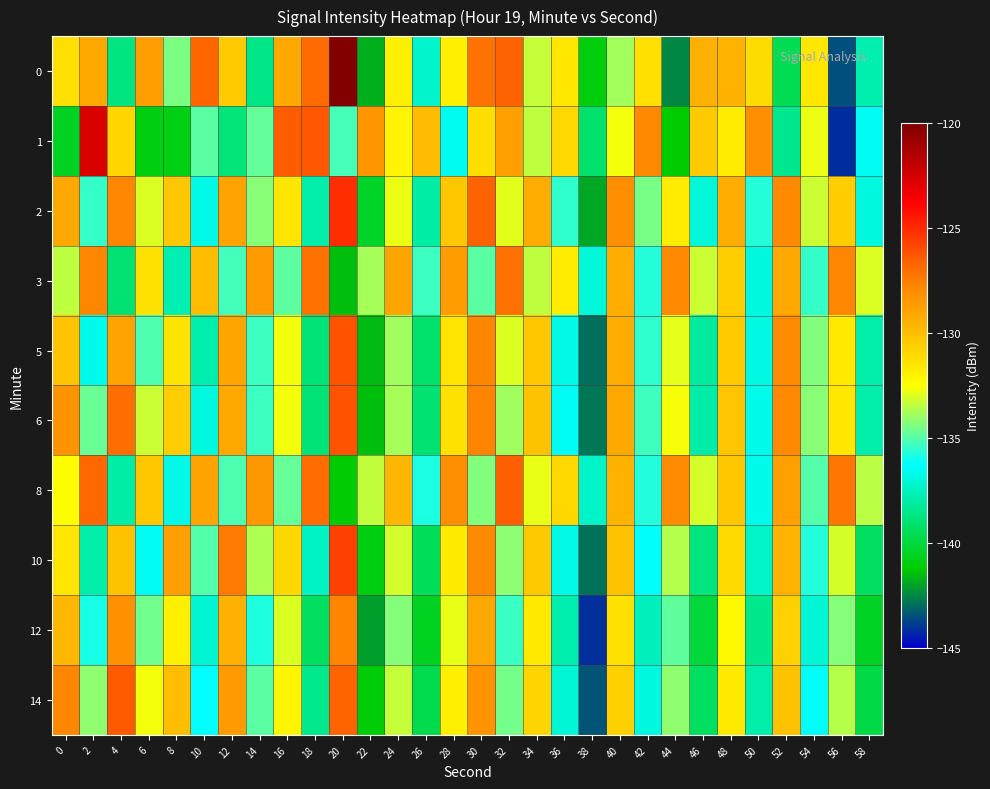

Which has a higher value, 38 or 16?

16